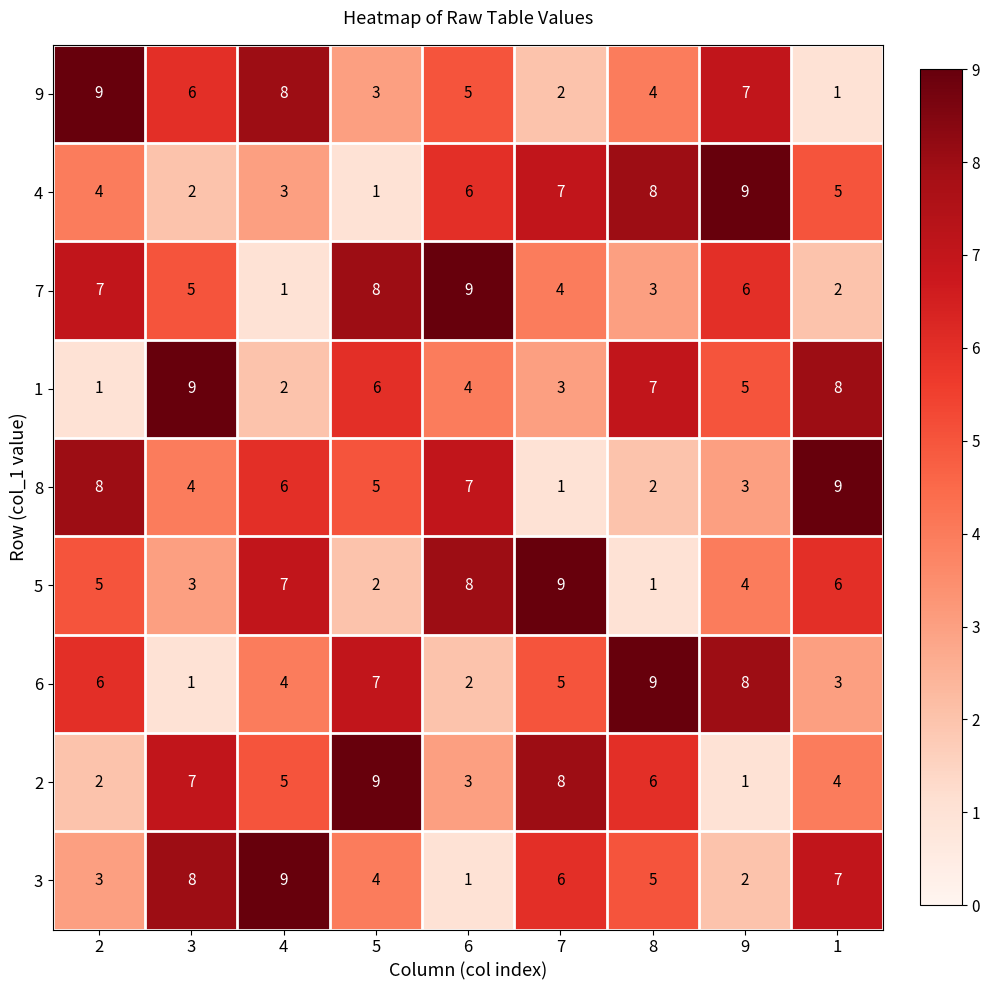

Is the value of 1 at 9 greater than the value of 5 at 4?

No